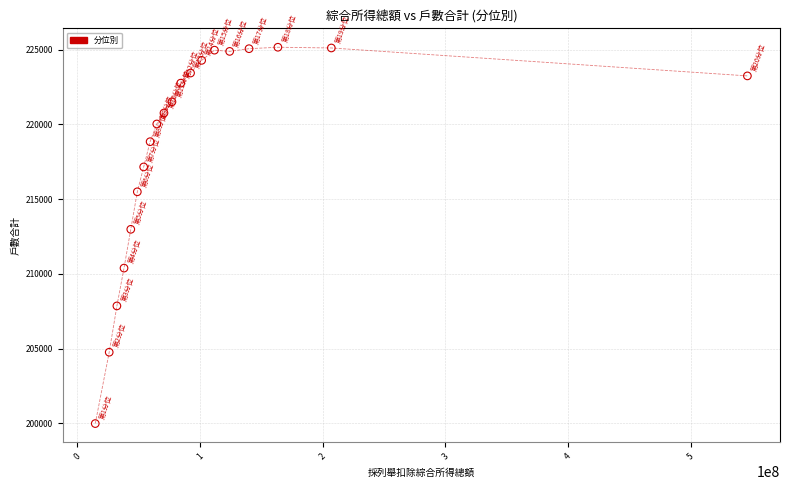

What Y value in the scatter plot is closest to 212574?

212982